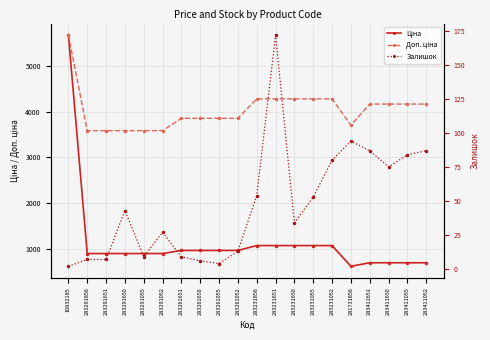

Is it true that Залишок equals 4.8 at 283291651?

False